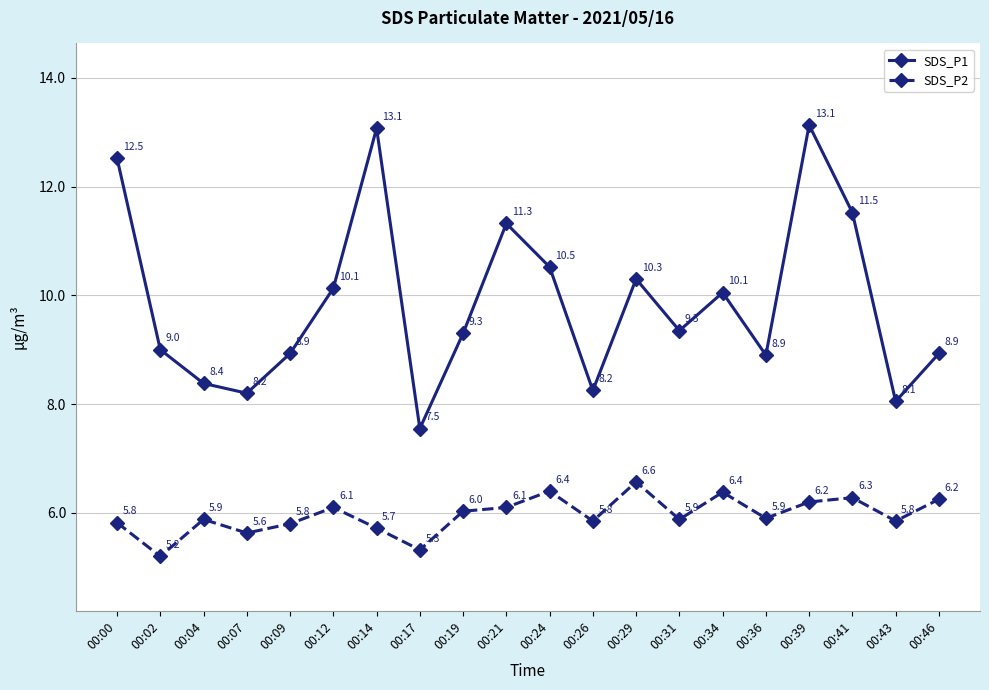

What is the smallest value displayed?

5.2